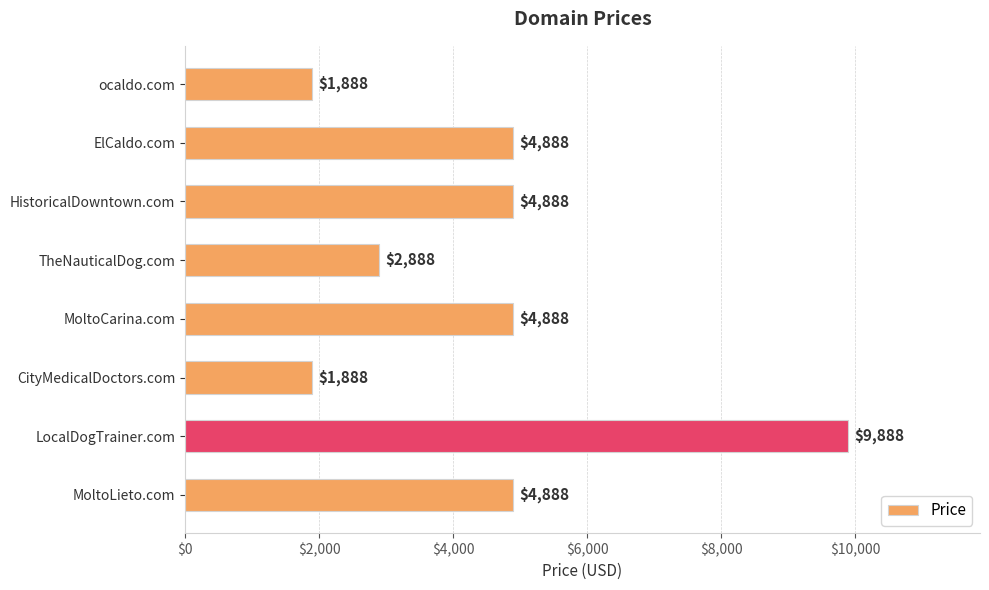

What is the value of the 8th bar from the top?

4888